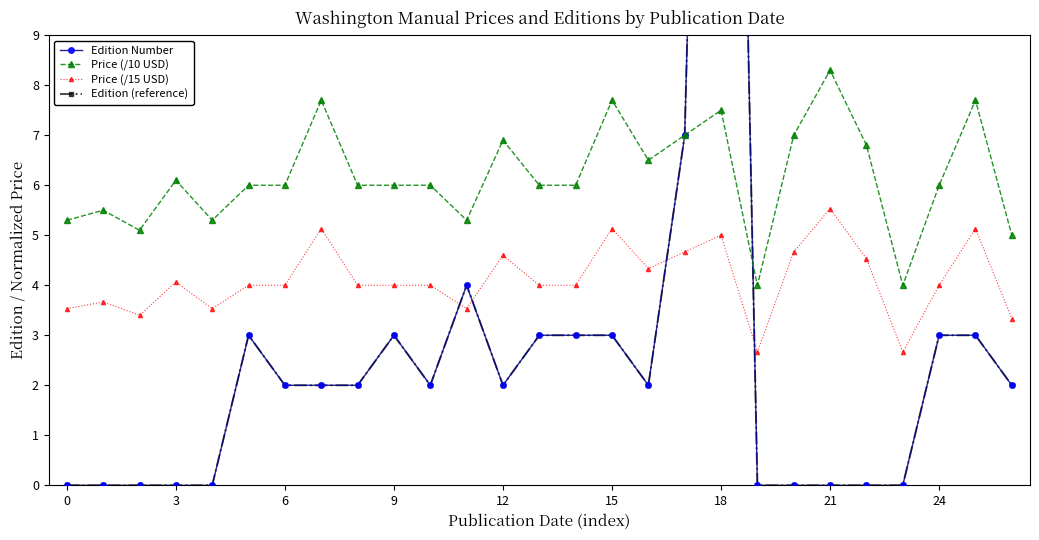

True or false: Price (/15 USD) and Price (/10 USD) cross at least once.

False